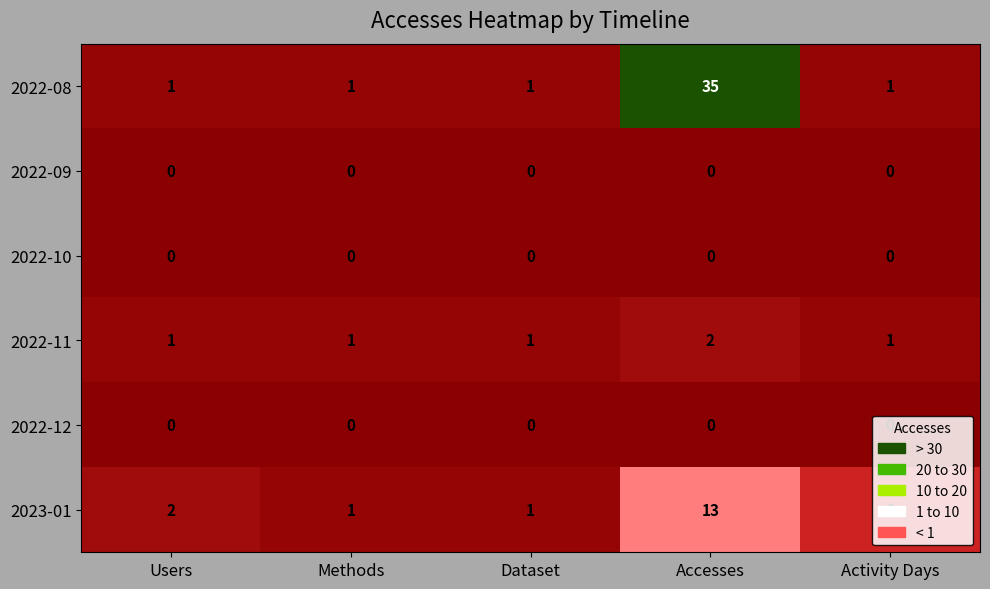

How many 2022-11 values are between 1 and 2?

5